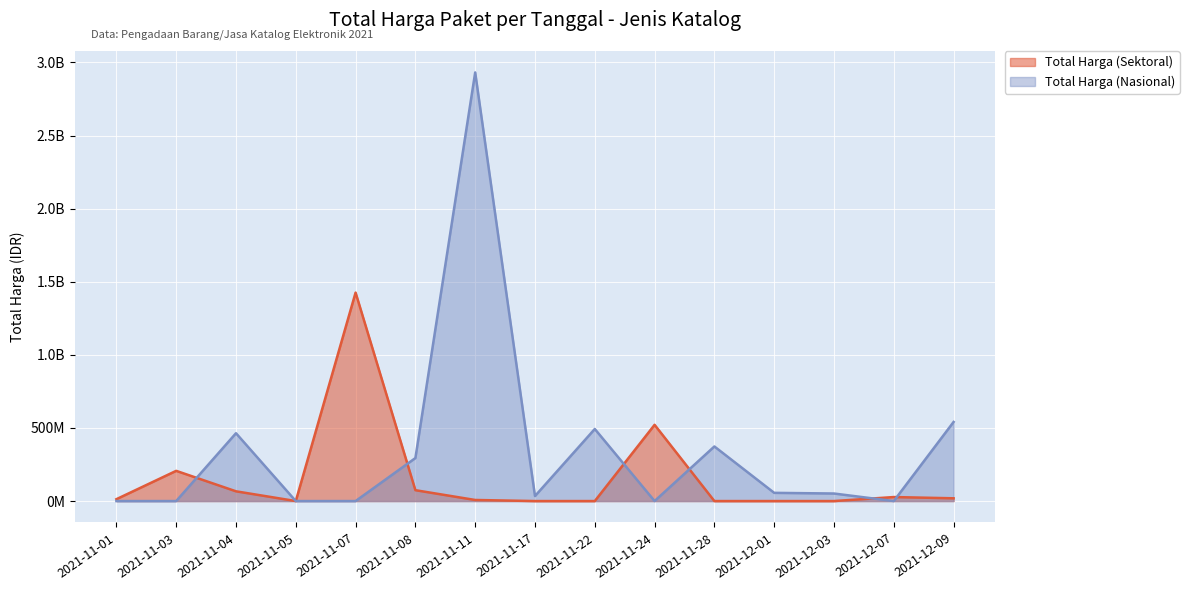

What is the label of the 12th point from the left?

2021-12-01